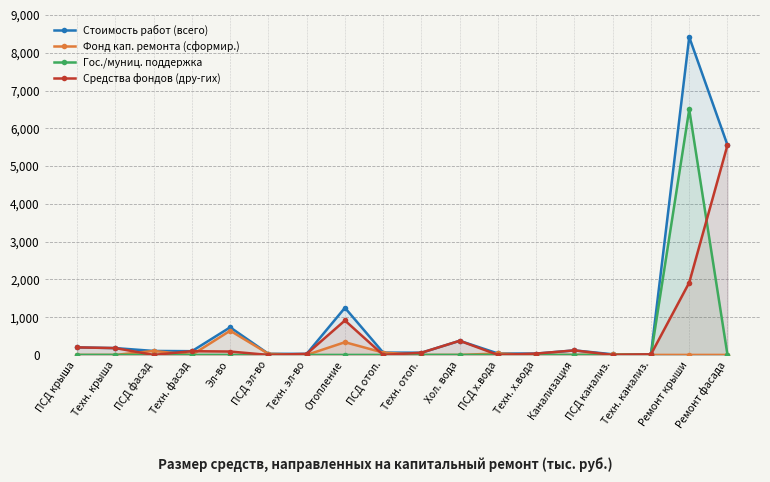

How many values in the Гос./муниц. поддержка series exceed 0?

1